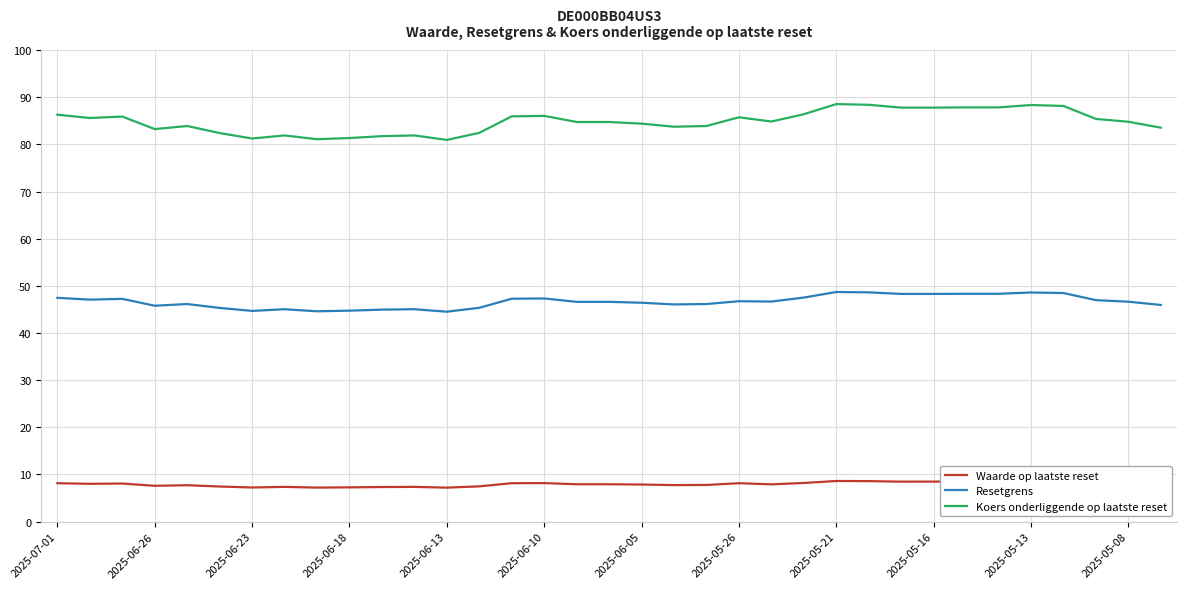

How many lines are shown in the chart?

3